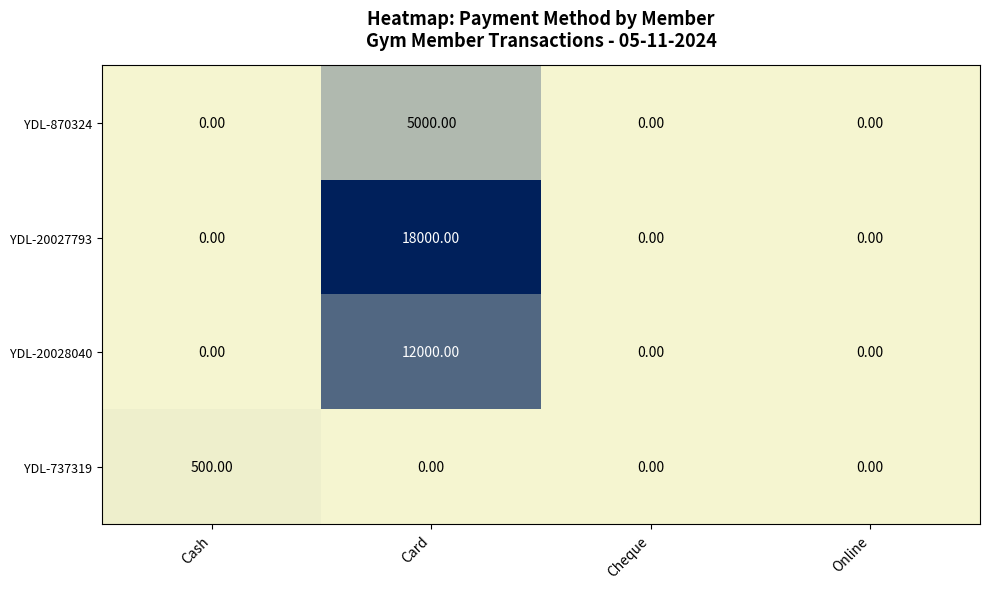

Between Card and Online, which series saw the biggest shift?

YDL-20027793